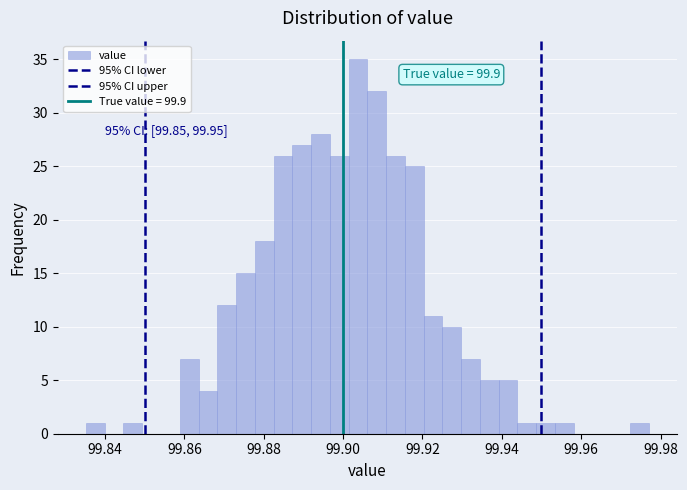

Read against the x-axis, roughly where is the centre of the tallest bar?

99.904